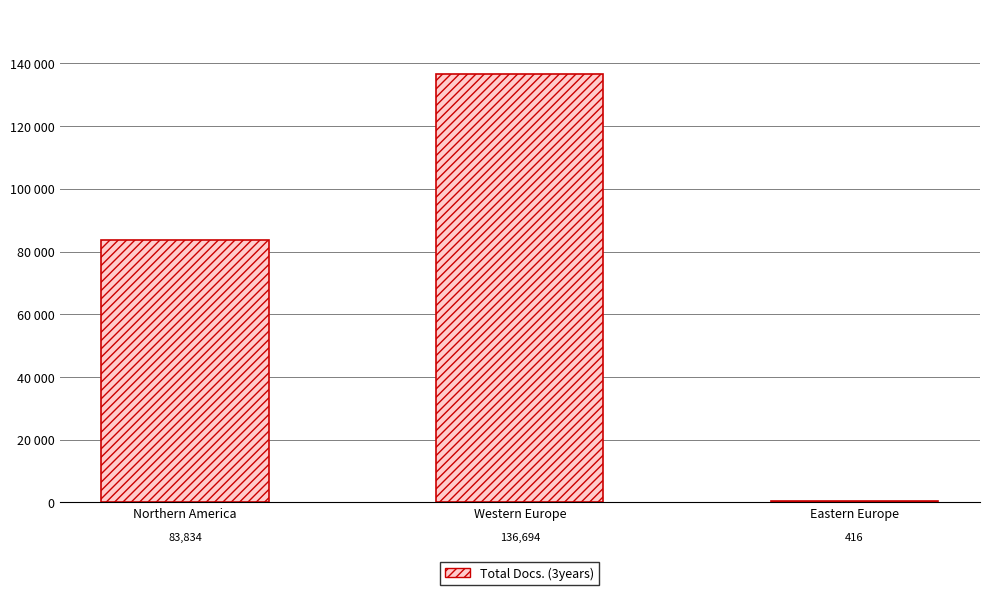

The chart shows a value of 136694 at Western Europe. True or false?

True